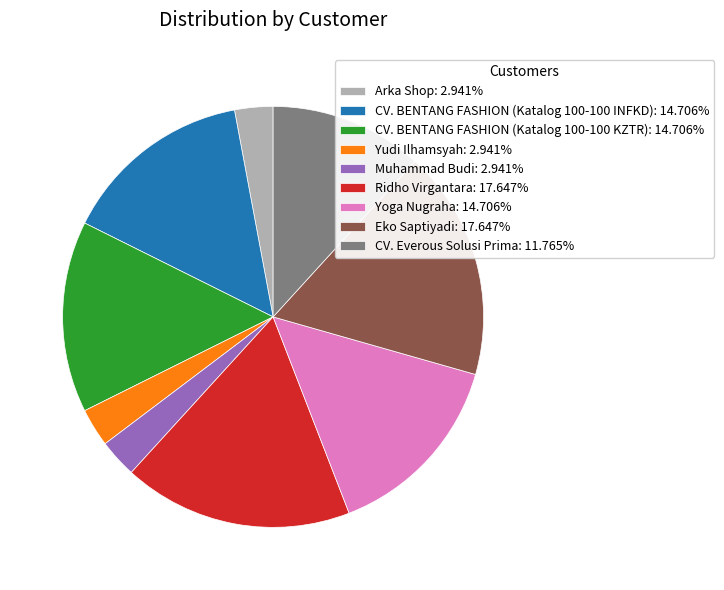

Approximately how many times larger is the value at CV. BENTANG FASHION (Katalog 100-100 KZTR) compared to Ridho Virgantara?

0.8